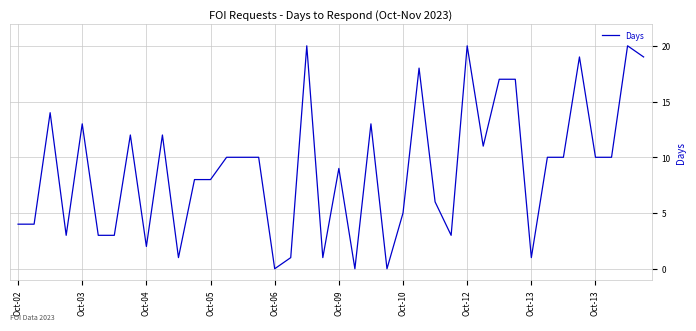

What is the maximum value shown in the chart?

20